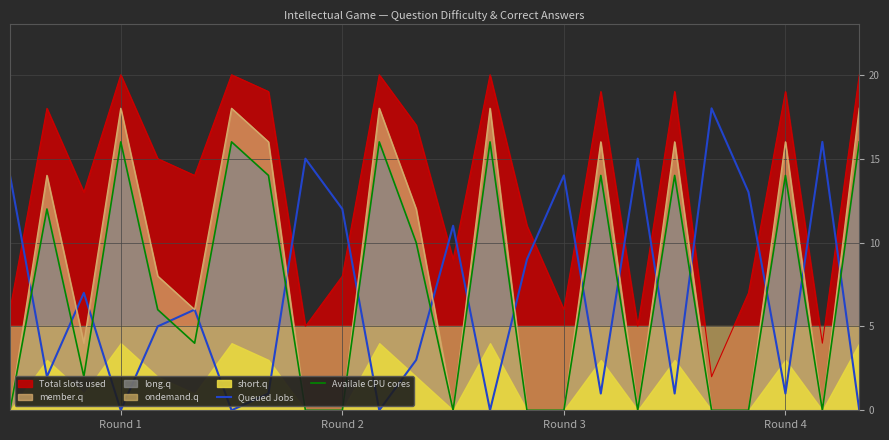

How many values in the Availale CPU cores series exceed 6?

11